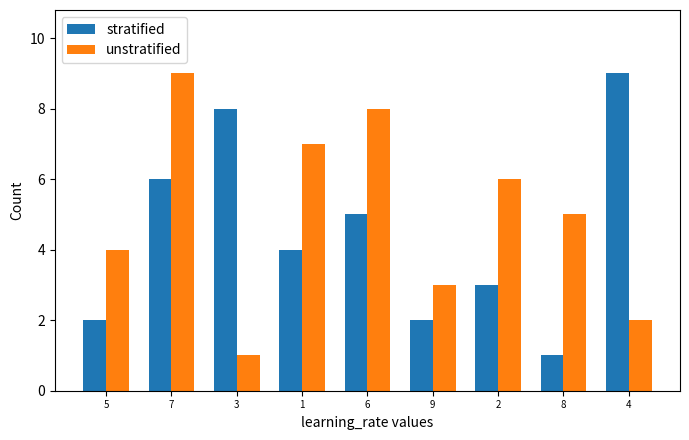

How many bars are there in total?

18